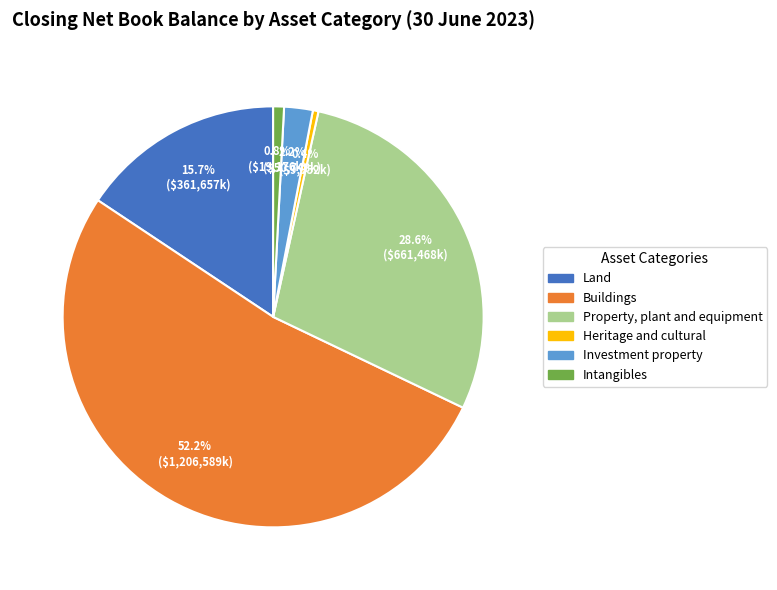

Which slice is the largest?

Buildings